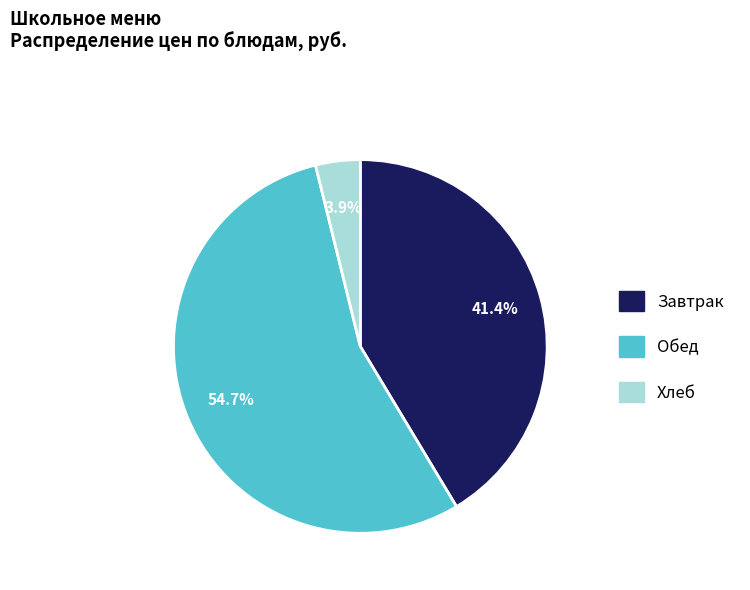

Is there a majority slice in this chart?

Yes